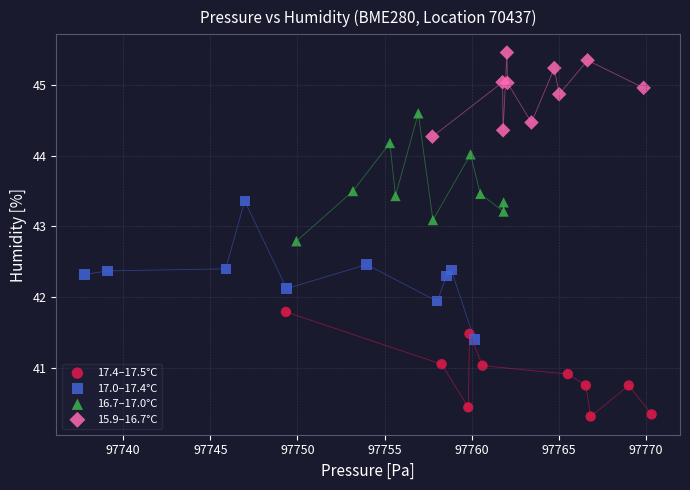

Which series contains the highest Y value?

15.9–16.7°C